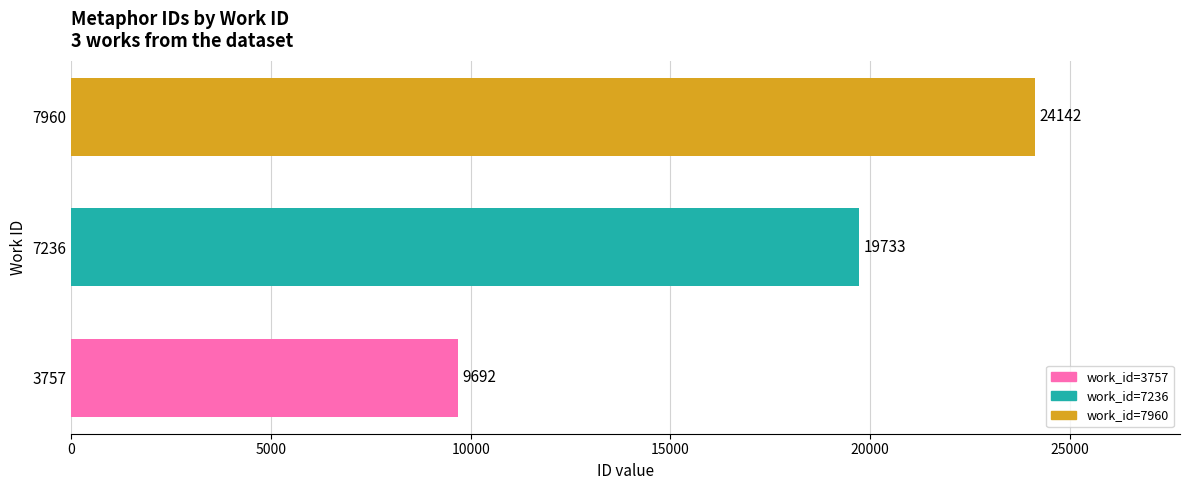

What is the minimum value shown in the chart?

9692